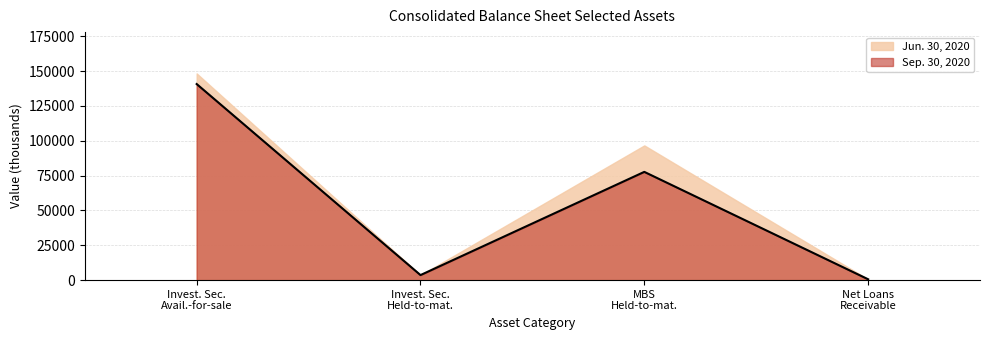

How many lines are shown in the chart?

2